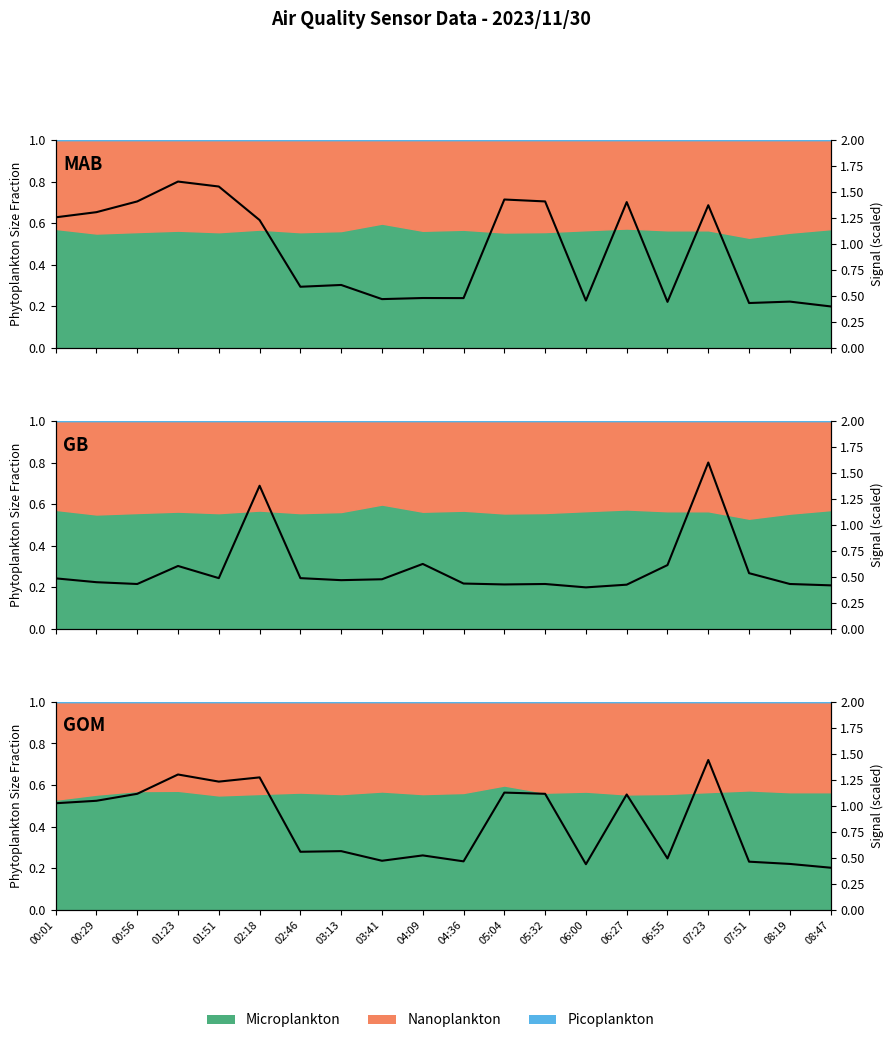

Is it true that Samples (scaled) equals 0.8 at 05:32?

False